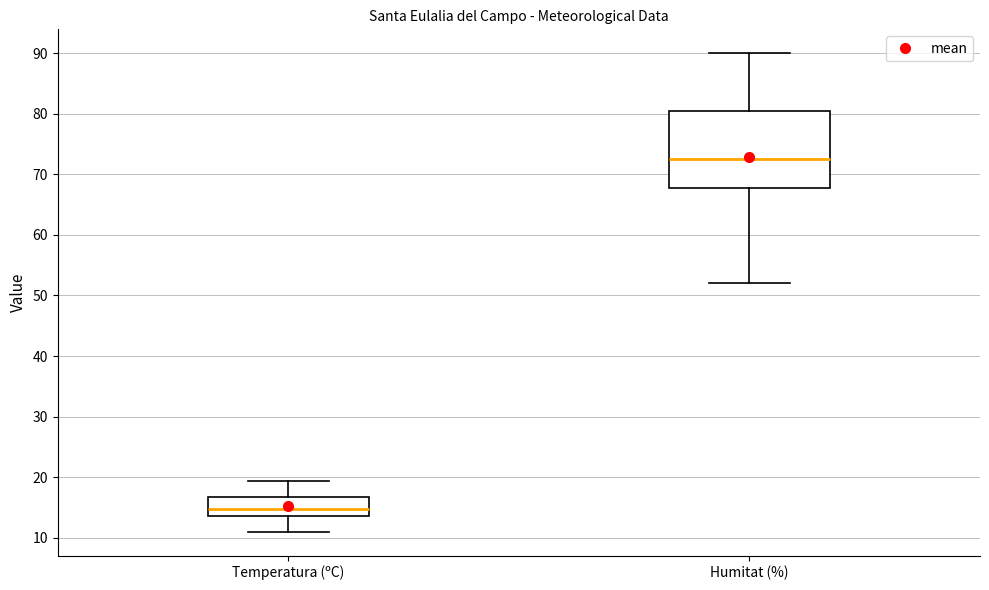

Reading left to right, transcribe this box plot: for each box, give where its median line is, the range the box spans, and where its two whiskers end, as read against the y-axis. The values are not printed on the chart, so give them approximately, as read against the axis.

Temperatura (ºC): median 15, box 14 to 17, whiskers 11 to 19
Humitat (%): median 73, box 68 to 81, whiskers 52 to 90